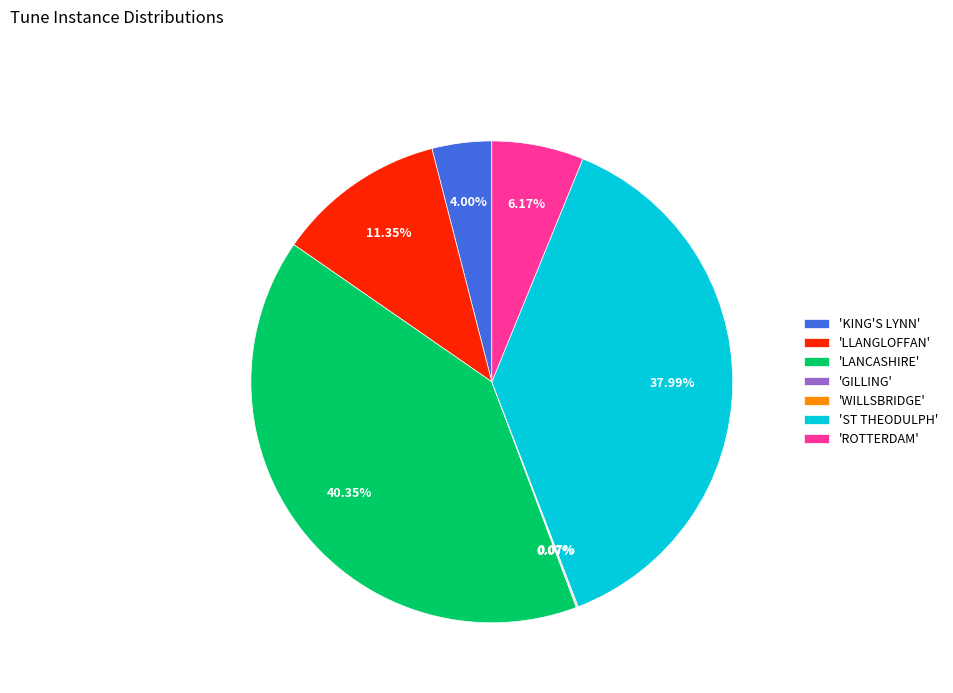

Approximately how many times larger is the value at 'LLANGLOFFAN' compared to 'ST THEODULPH'?

0.3